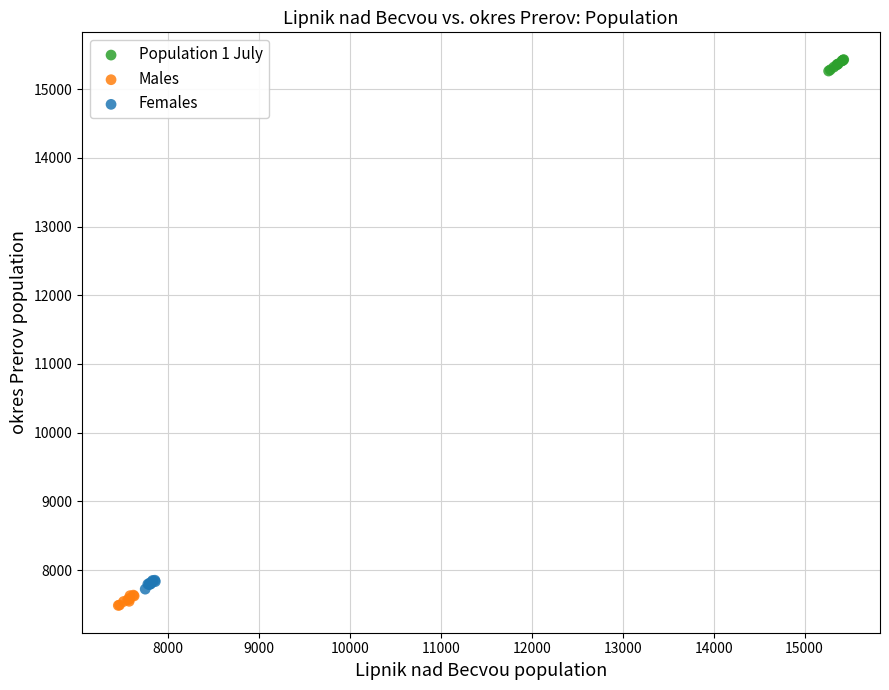

Which series reaches the maximum Y coordinate?

Population 1 July